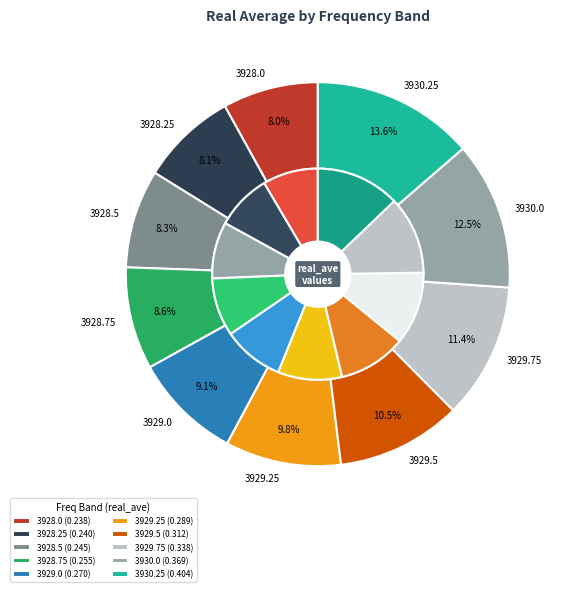

To the nearest percent, what is the combined percentage of 3929.75 and 3929.25?

21%